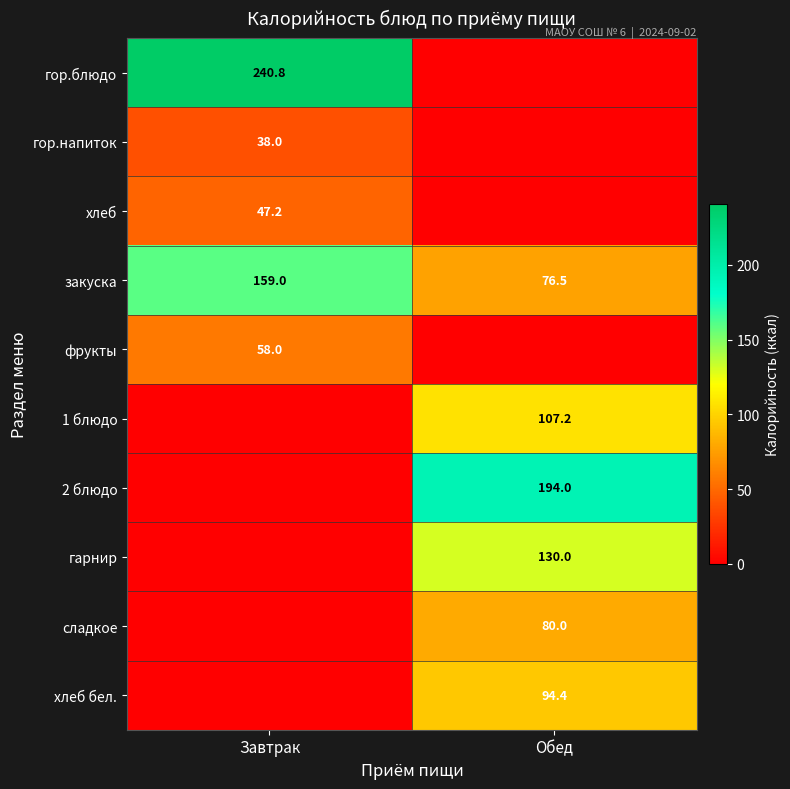

True or false: закуска has a value of 135.6 at Обед.

False